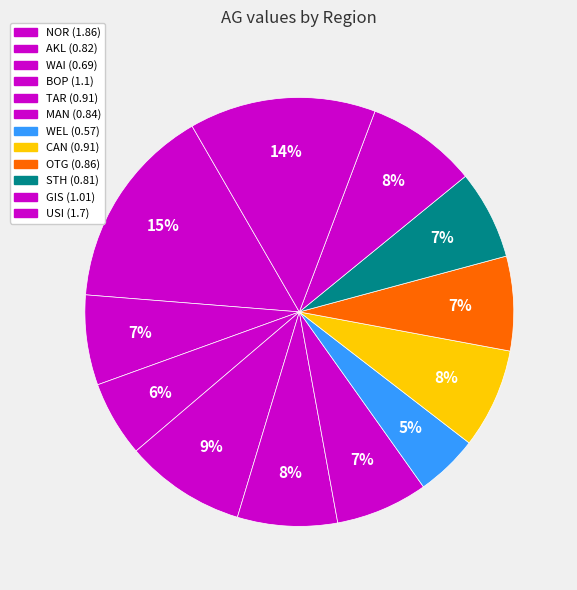

Count the number of slices in the pie.

12